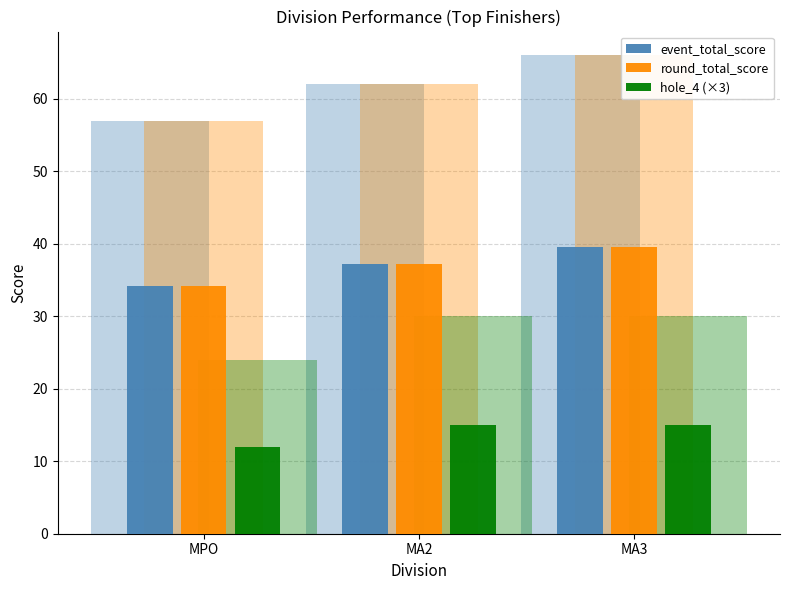

How many bars are there in total?

9